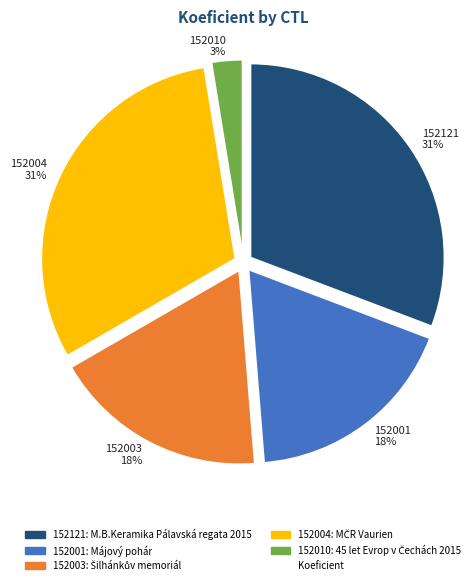

How many slices are in this pie chart?

5